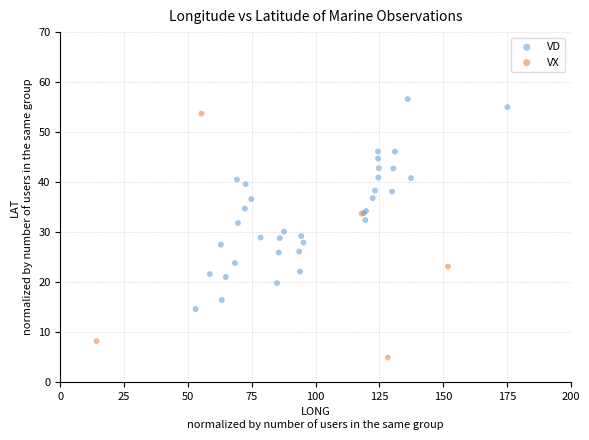

Which series contains the highest Y value?

VD